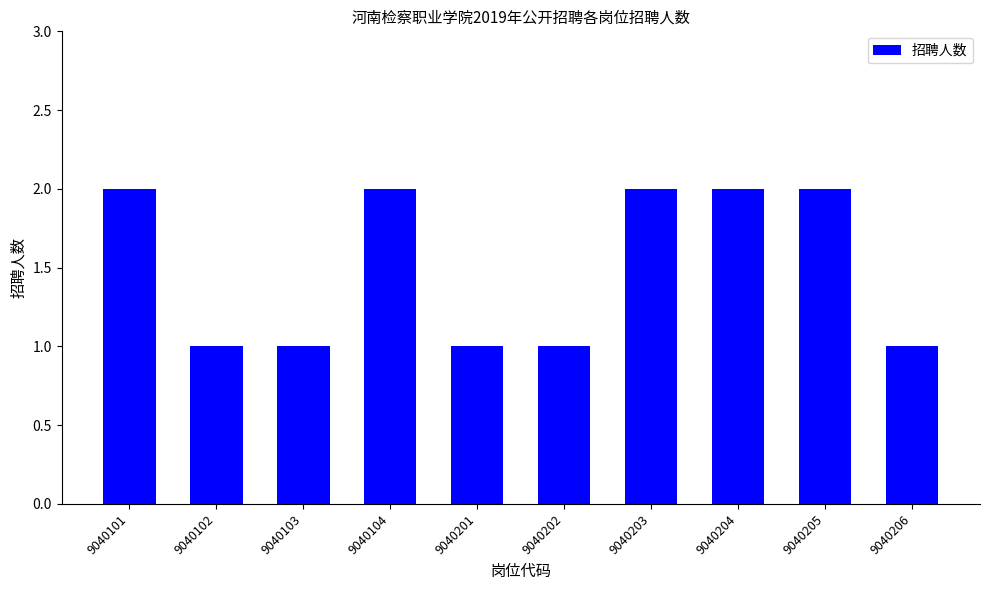

What is the average value?

2